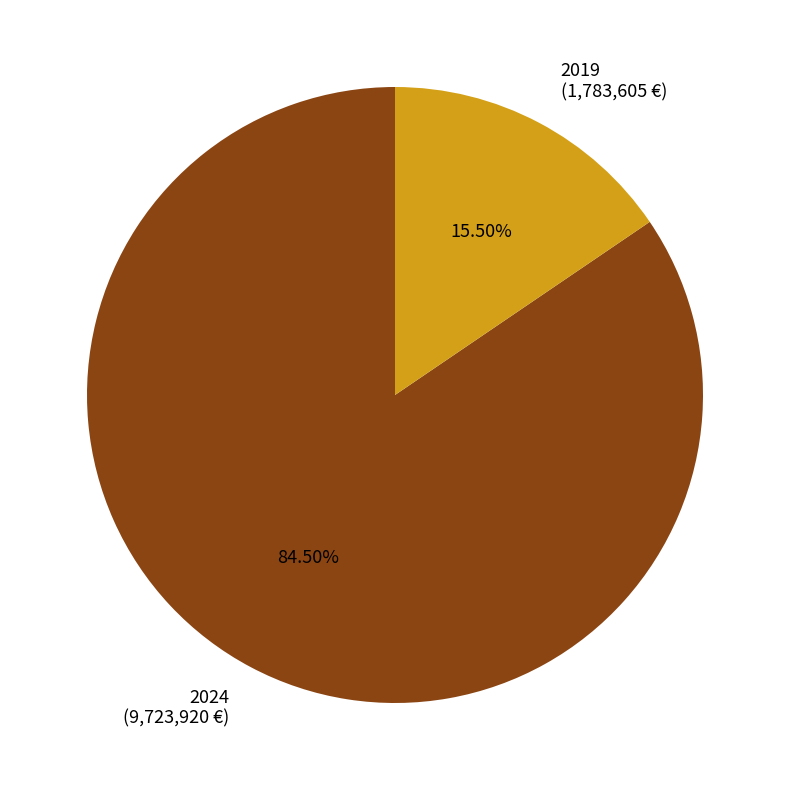

How much of the chart is everything except 2024?

15.5%